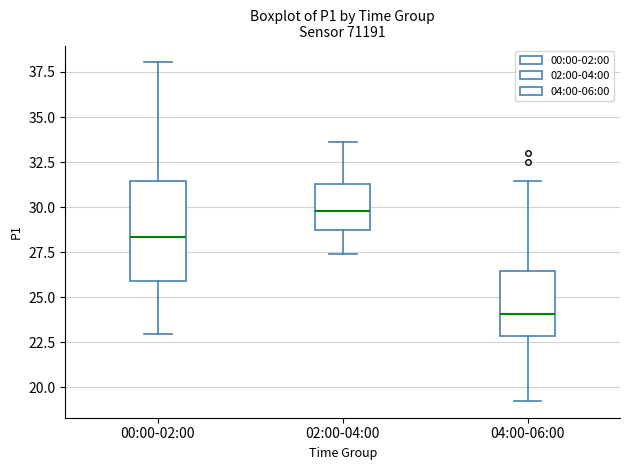

Which box's median line is the highest?

02:00-04:00